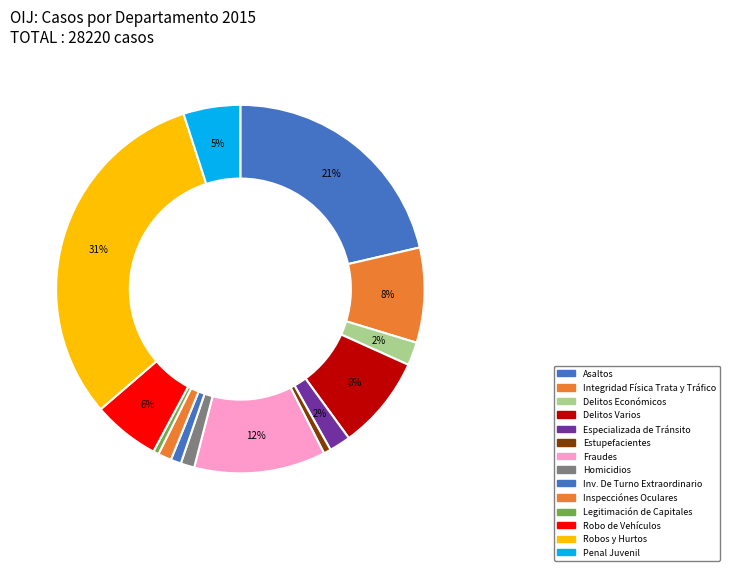

How many segments does this pie chart have?

14